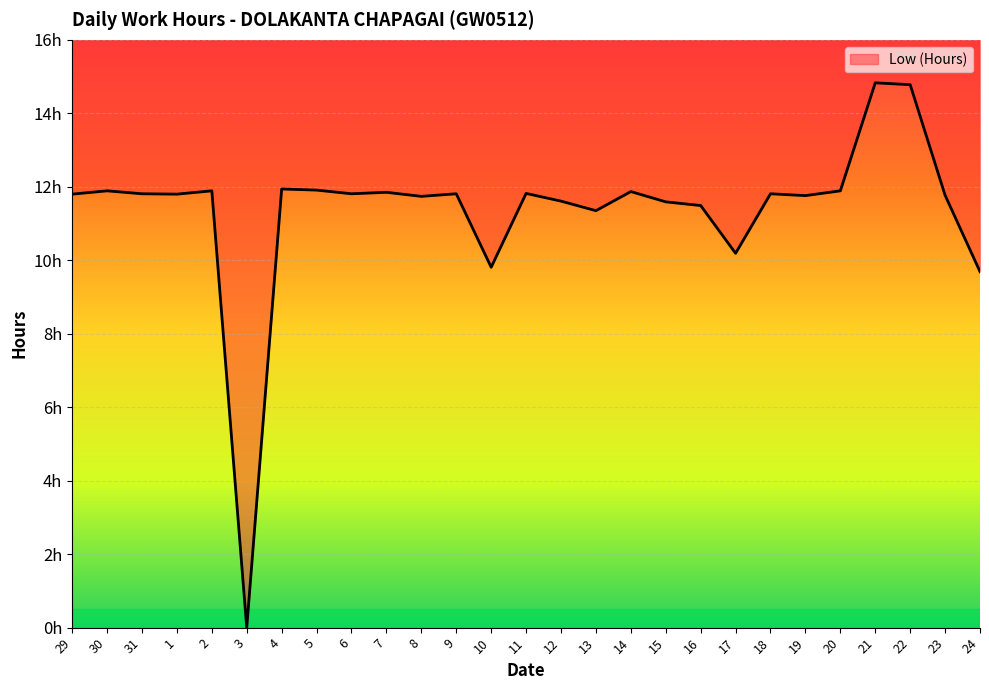

What is the label of the 27th point from the left?

24